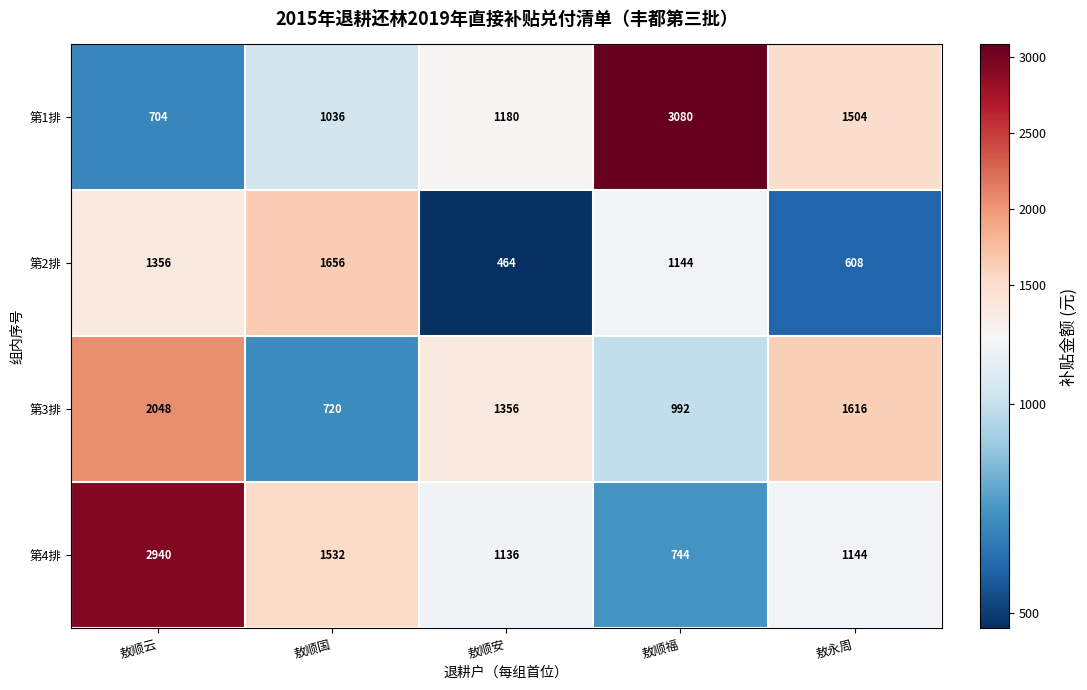

What is the difference between the second highest and second lowest values in the 第2排 series?

748